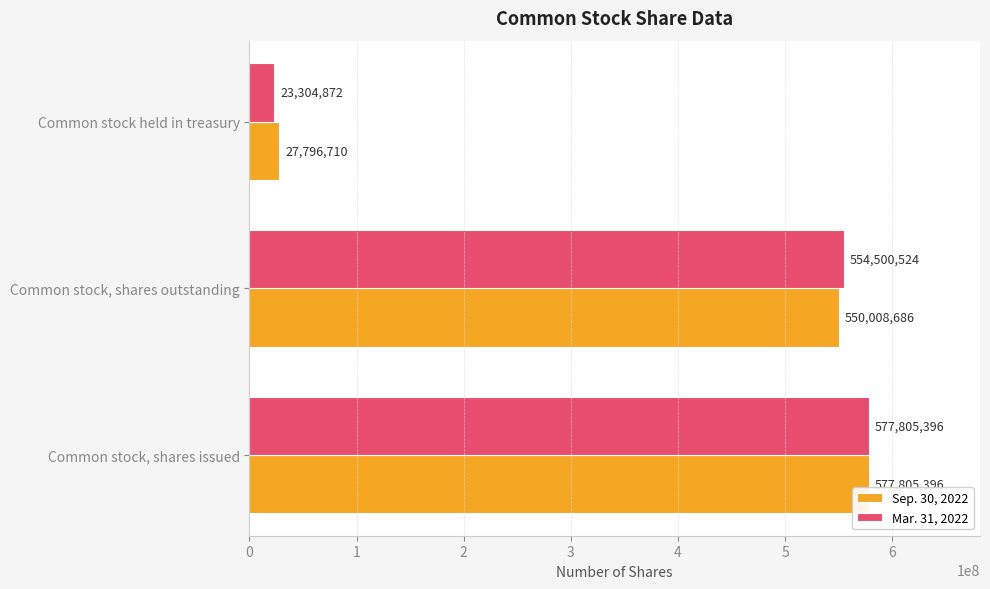

What is the total value across all series at Common stock held in treasury?

51101582